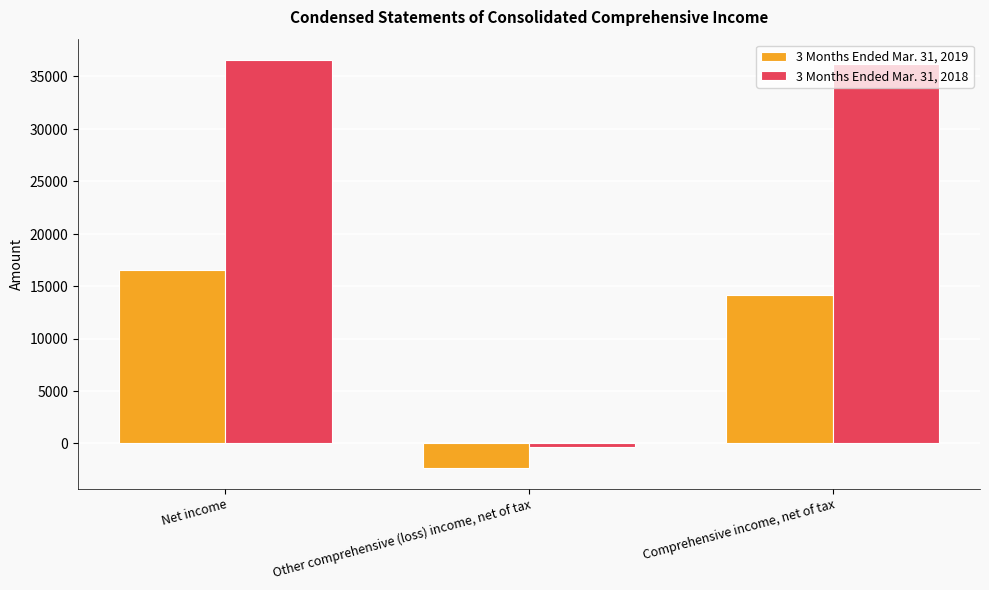

Are the bars grouped side by side (vs. stacked)?

Yes